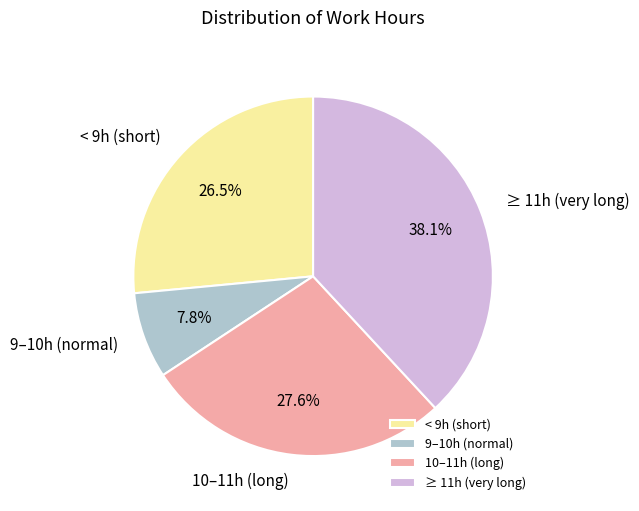

To the nearest percent, what is the average slice percentage?

25%